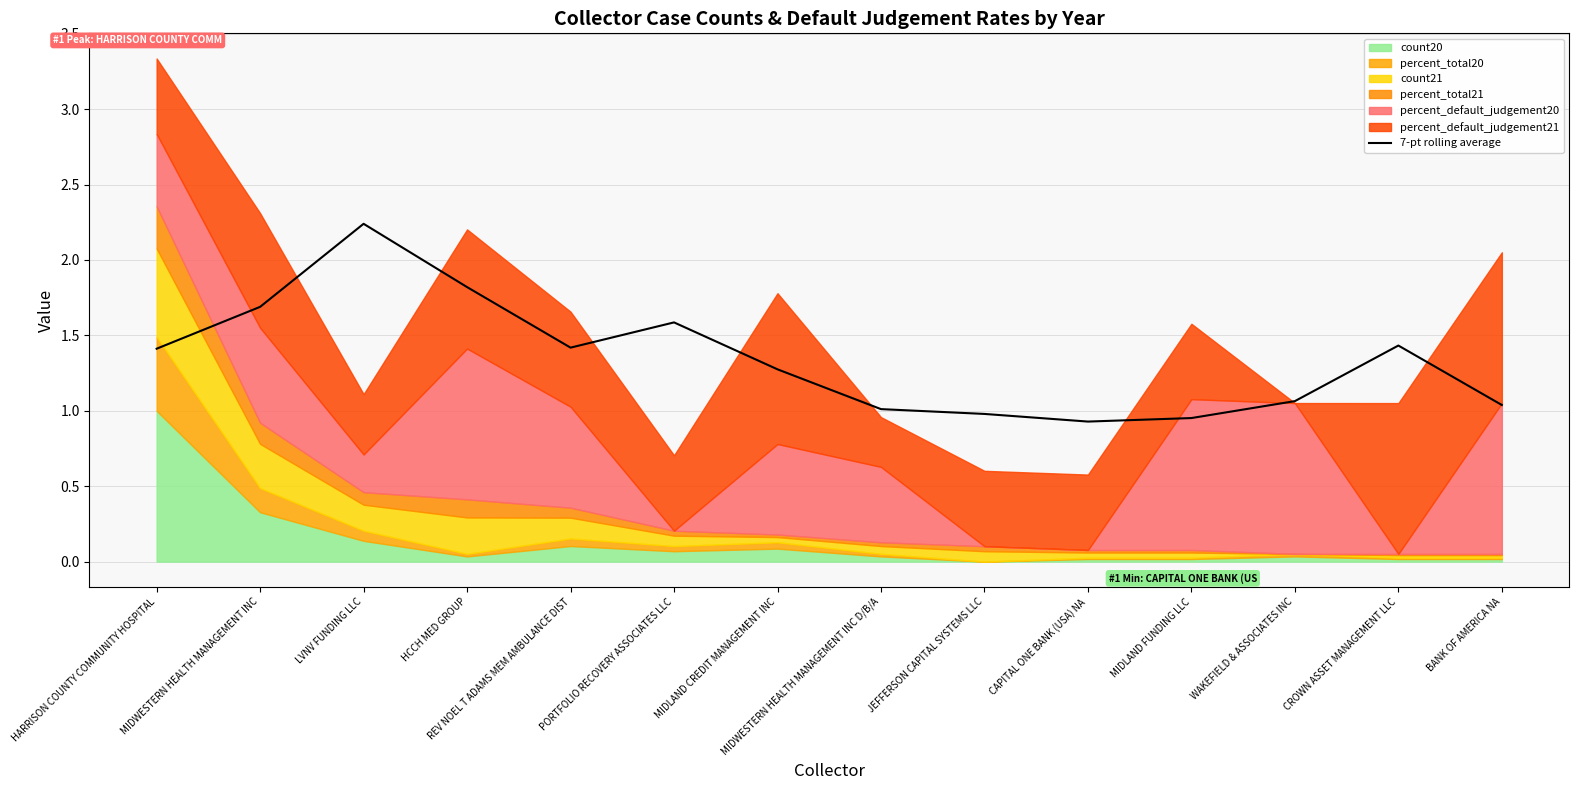

What is the greatest value displayed?

2.2